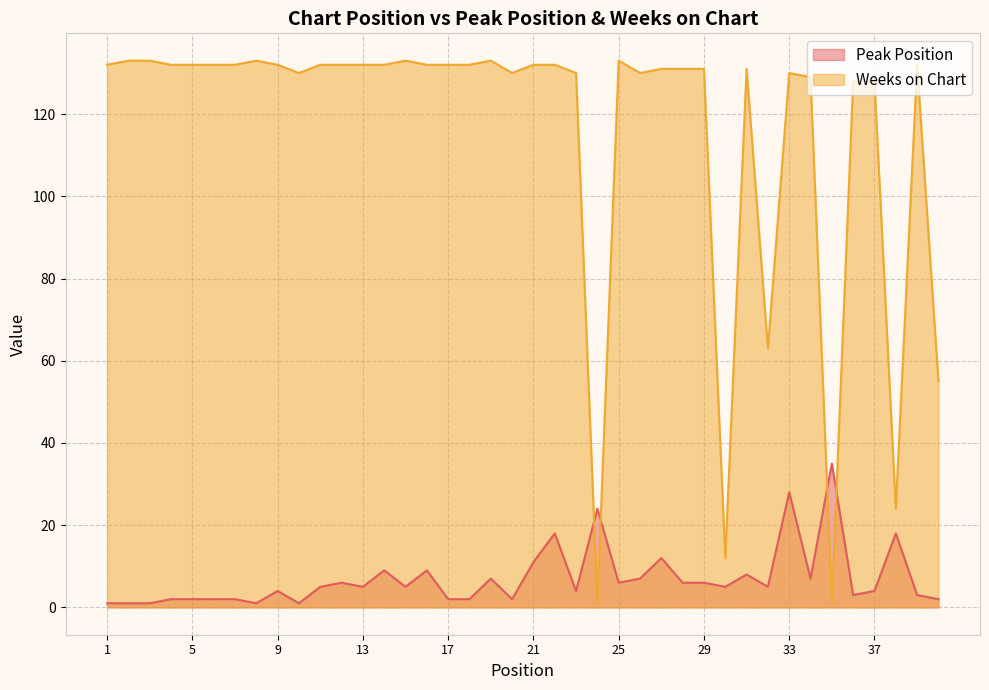

True or false: Weeks on Chart has a value of 59 at 22.

False